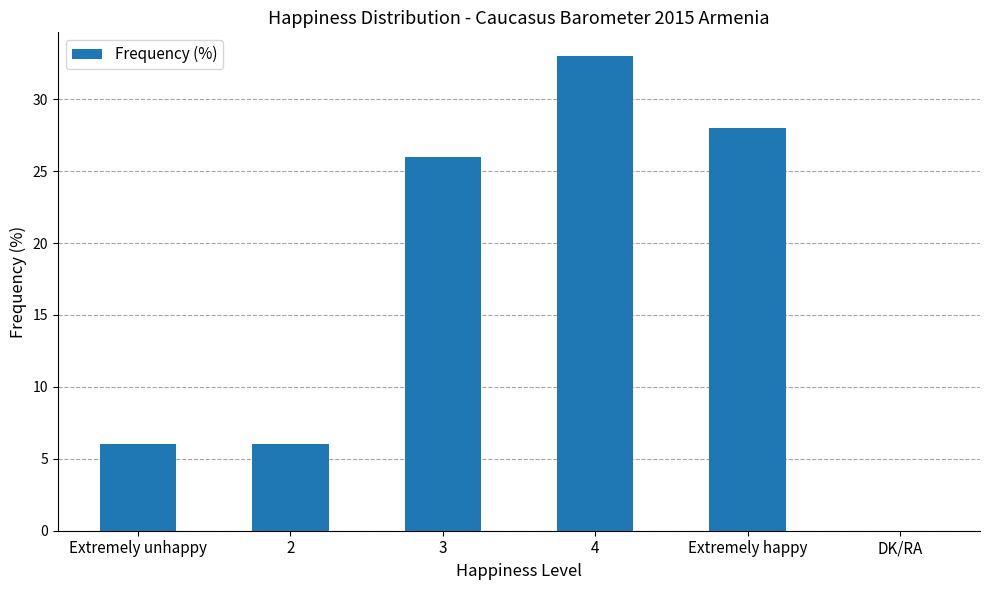

The chart shows a value of 20 at DK/RA. True or false?

False